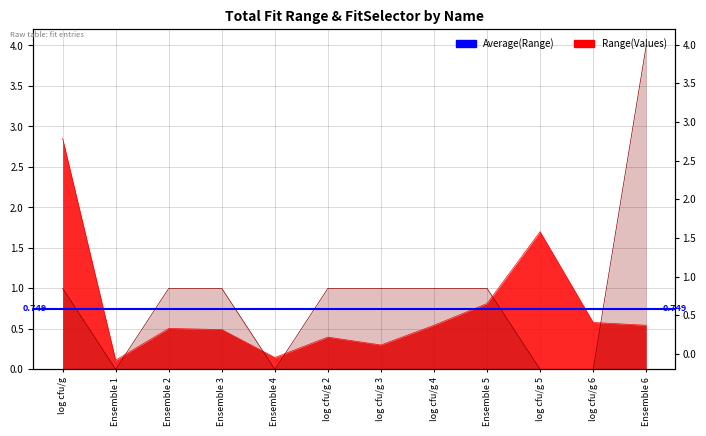

At which category does Range reach its first local peak?

Ensemble 2